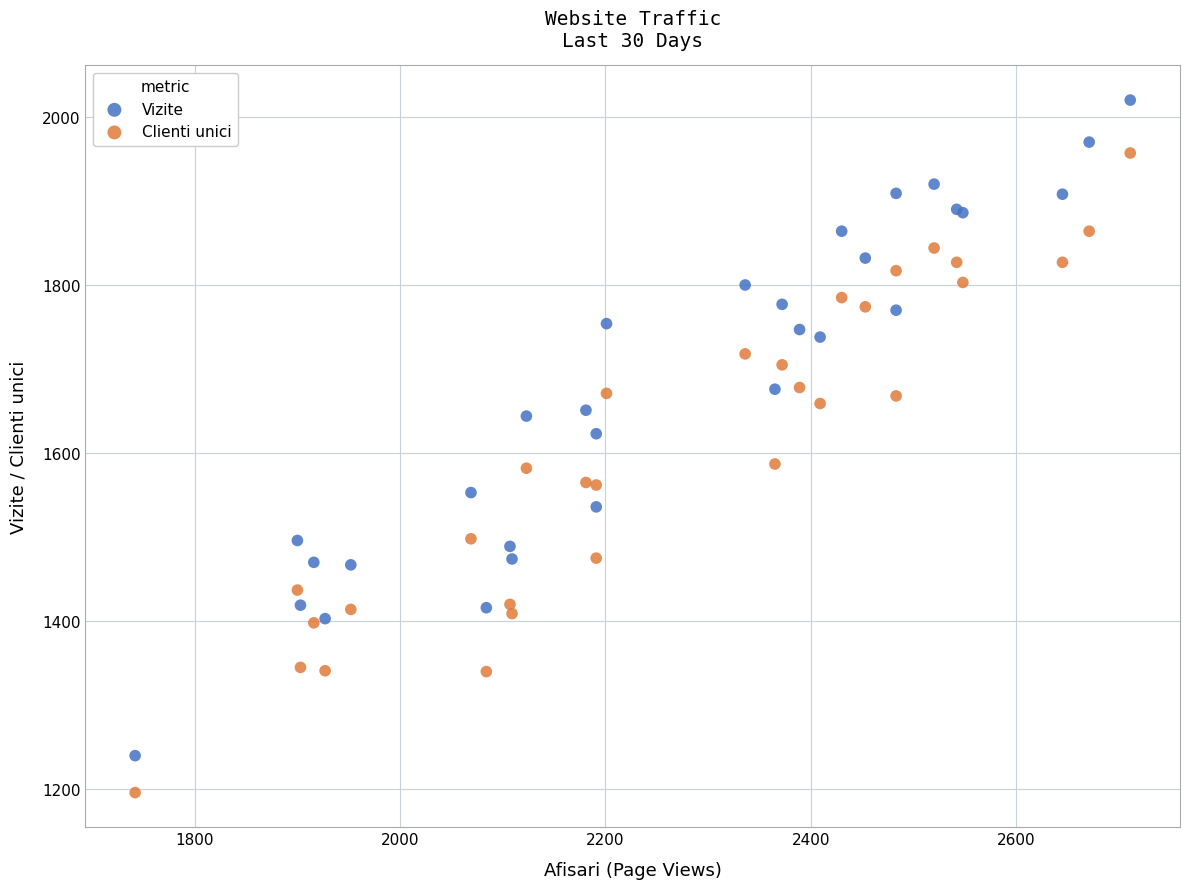

Which series has the largest Y range (max minus min)?

Vizite